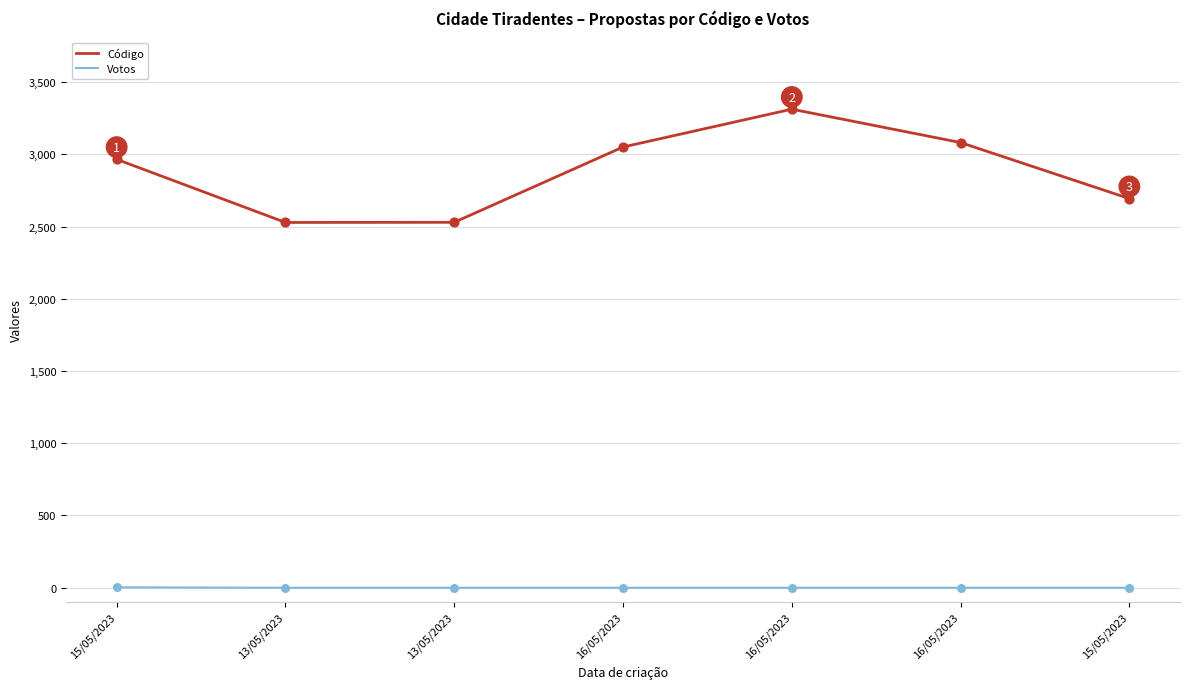

How many lines are shown in the chart?

2